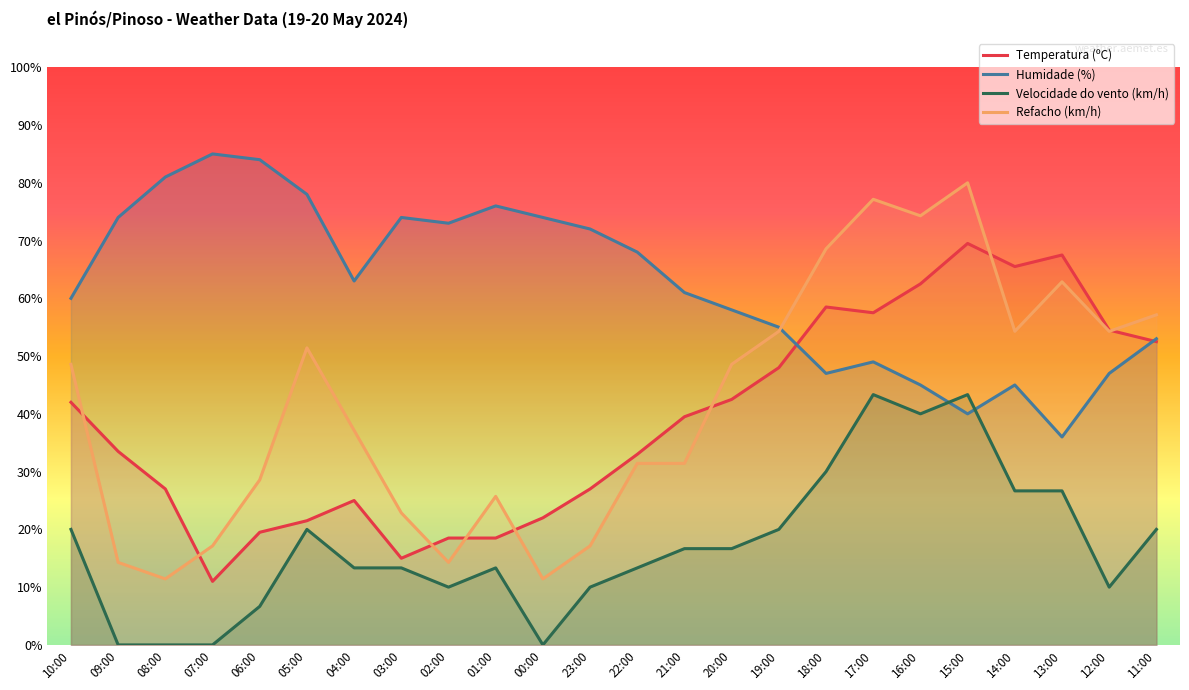

Between 06:00 and 13:00, which is larger?

13:00